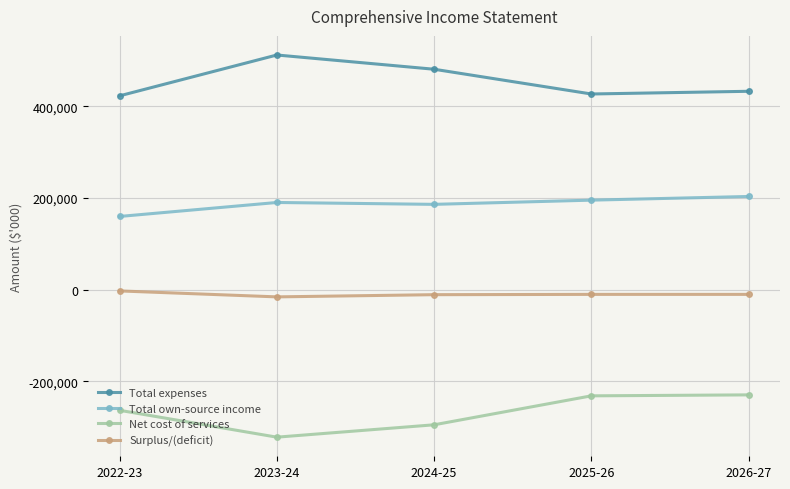

Rank the series by their maximum value, from lowest to highest.

Net cost of services, Surplus/(deficit), Total own-source income, Total expenses